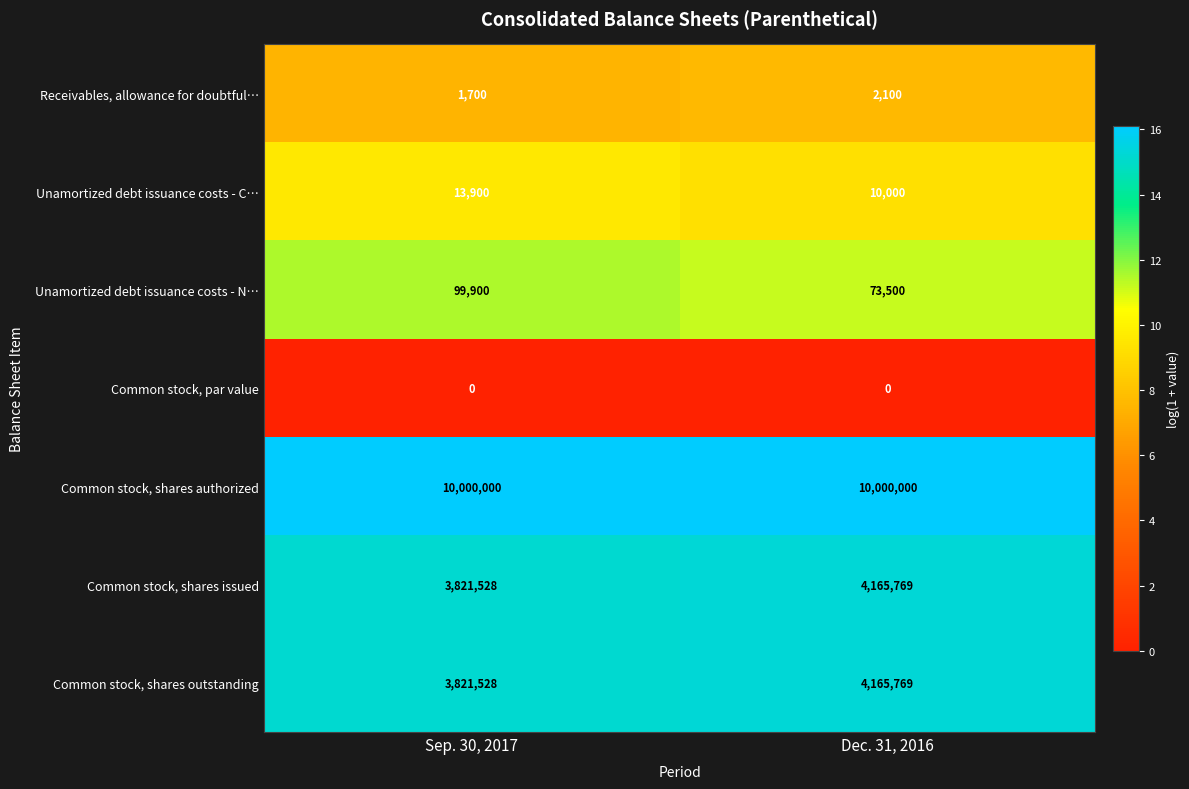

What is the greatest value displayed?

10000000